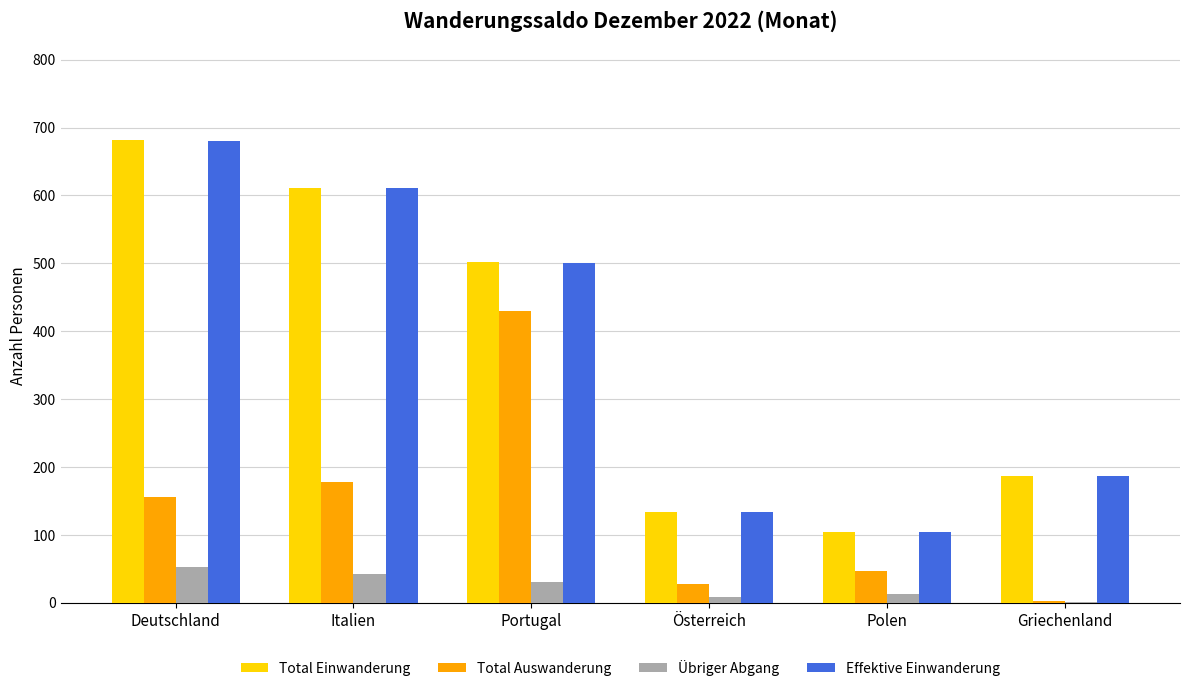

Is the value of Total Einwanderung at Italien greater than the value of Effektive Einwanderung at Griechenland?

Yes